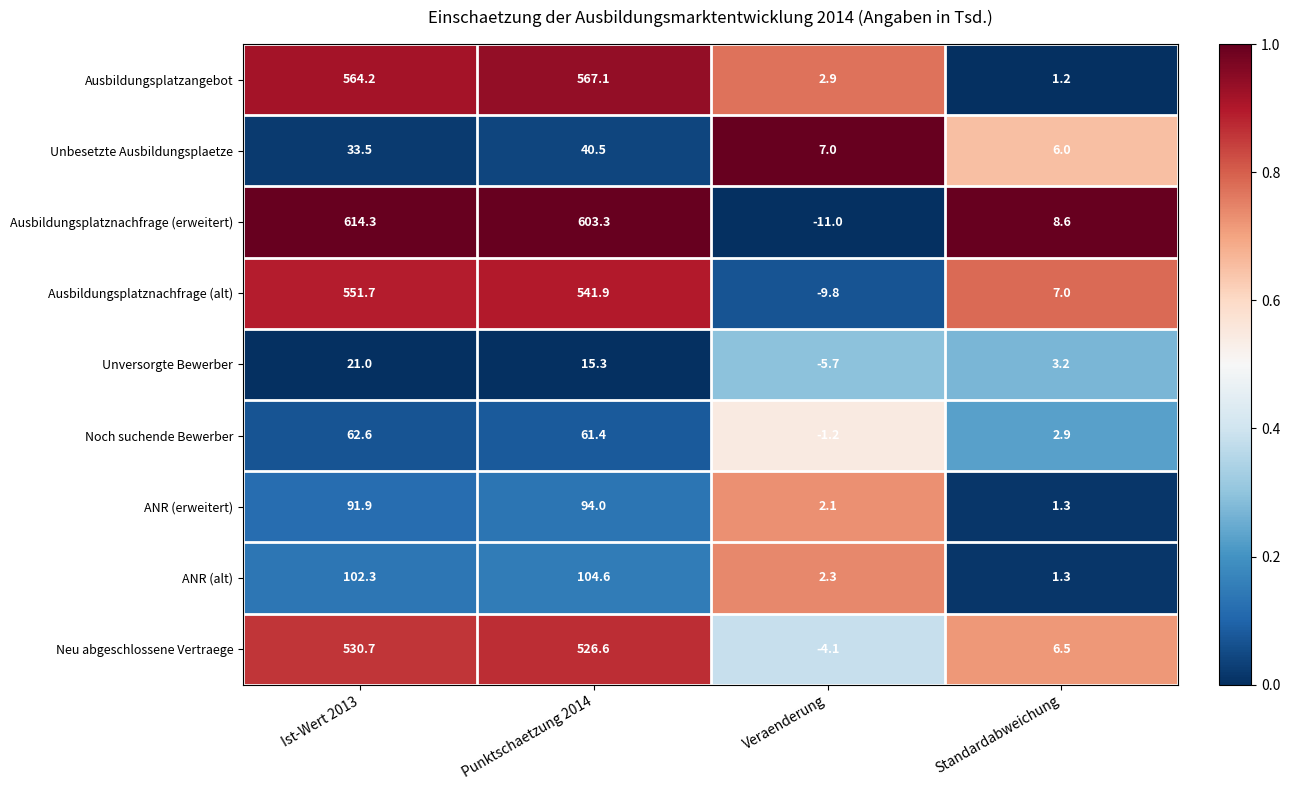

What is the difference between the Ausbildungsplatzangebot values at Standardabweichung and Punktschaetzung 2014?

565.9